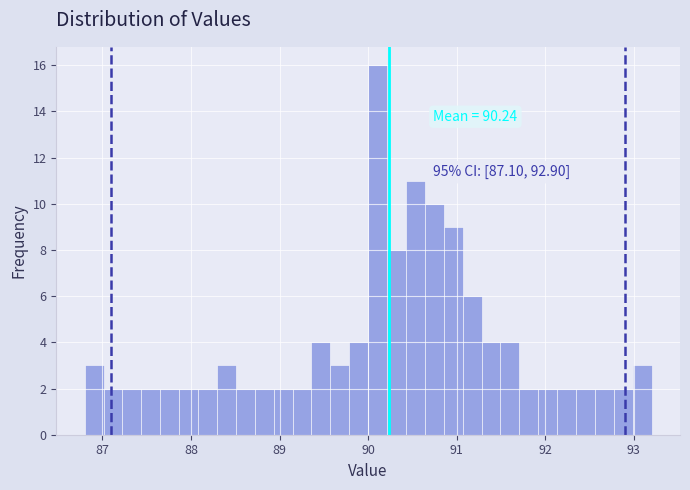

Read against the x-axis, roughly where is the centre of the tallest bar?

90.1